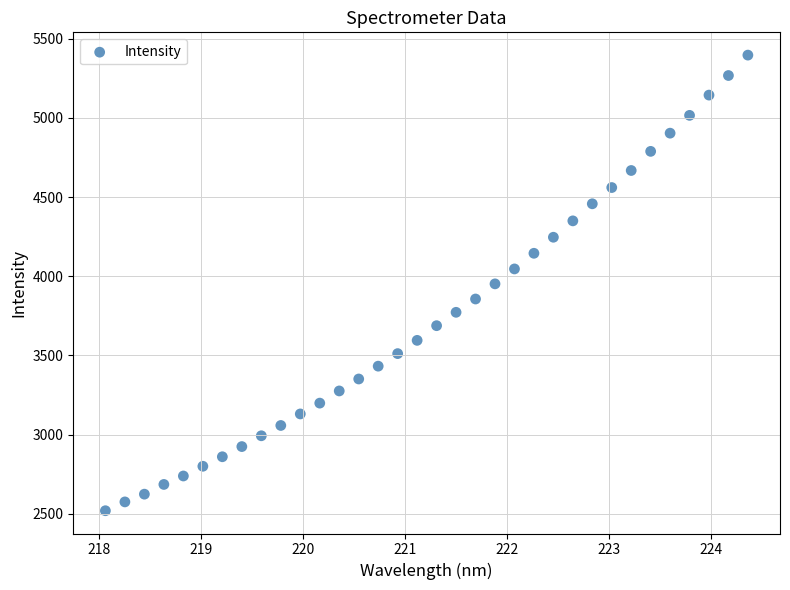

What is the range of Y values (max minus min)?

2877.3